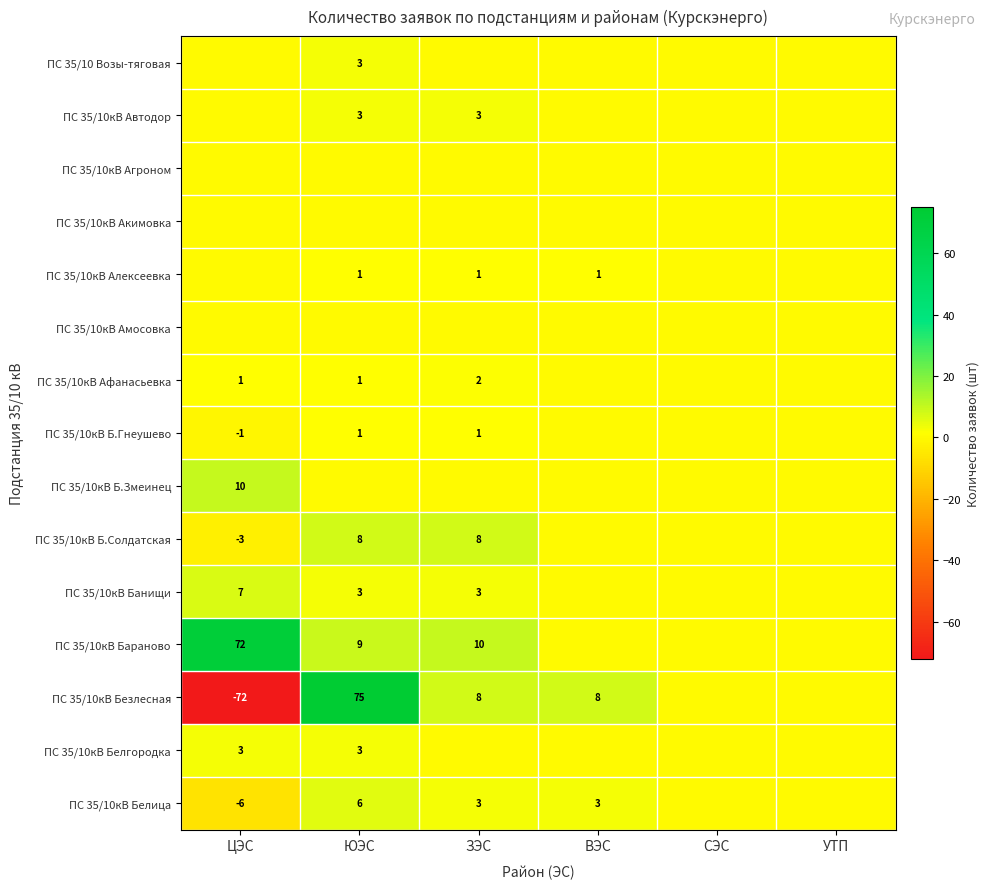

Is the value of ПС 35/10кВ Банищи at ЗЭС greater than the value of ПС 35/10кВ Бараново at ЗЭС?

No